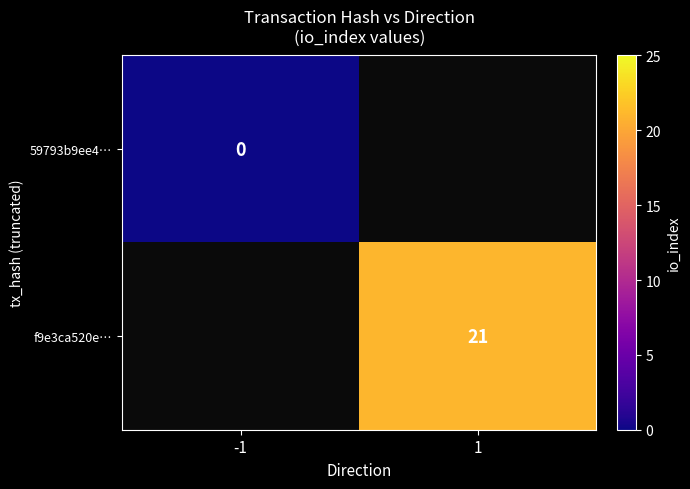

Is it true that f9e3ca520e… equals 21 at 1?

True